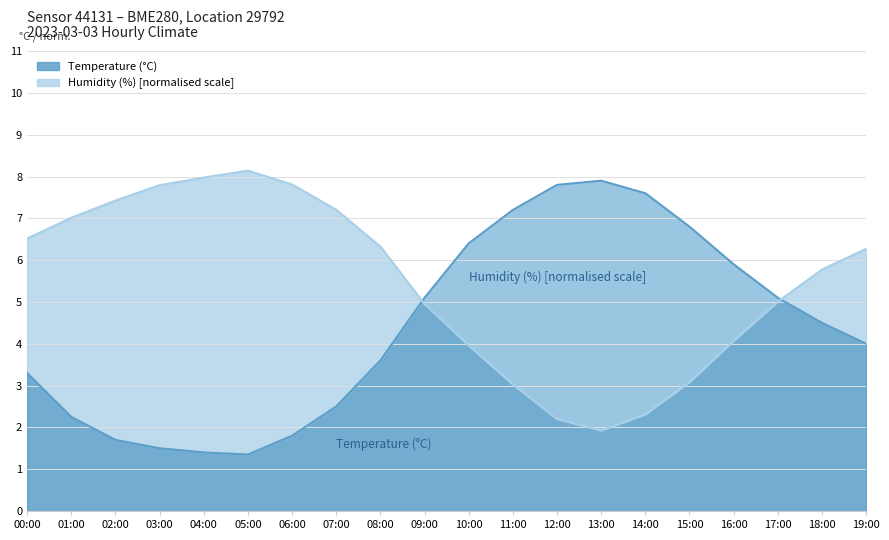

Reading right to left, list all the values displayed in this chart.

Temperature (°C): 19:00=4.0	18:00=4.5	17:00=5.1	16:00=5.9	15:00=6.8	14:00=7.6	13:00=7.9	12:00=7.8	11:00=7.2	10:00=6.4	09:00=5.1	08:00=3.6	07:00=2.5	06:00=1.8	05:00=1.4	04:00=1.4	03:00=1.5	02:00=1.7	01:00=2.2	00:00=3.3
Humidity (%): 19:00=6.3	18:00=5.8	17:00=5.0	16:00=4.1	15:00=3.1	14:00=2.3	13:00=1.9	12:00=2.2	11:00=3.0	10:00=4.0	09:00=5.0	08:00=6.3	07:00=7.2	06:00=7.8	05:00=8.1	04:00=8.0	03:00=7.8	02:00=7.4	01:00=7.0	00:00=6.5